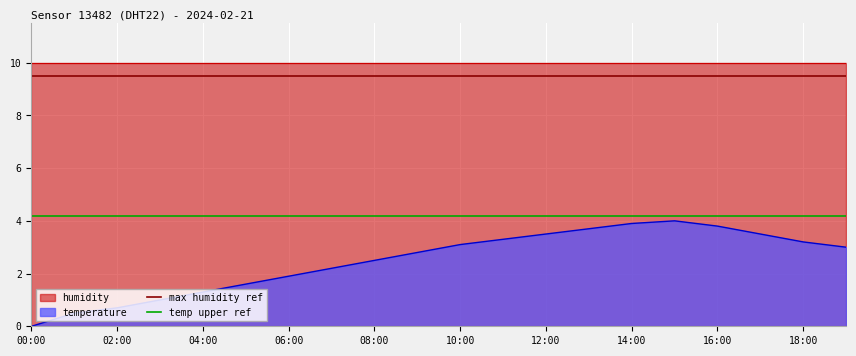

The max humidity ref series shows 16.8 at 08:00. True or false?

False